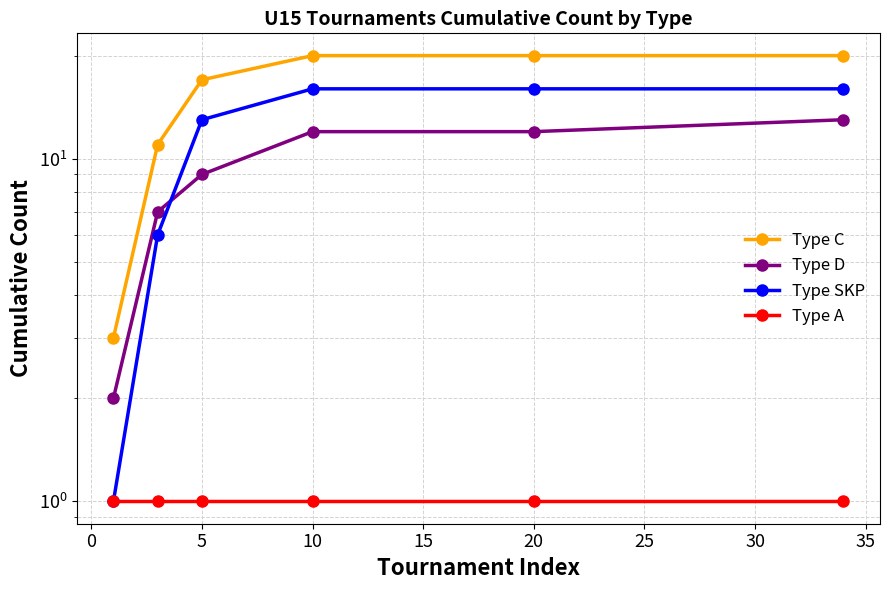

Rank the series by their maximum value, from highest to lowest.

Type C, Type SKP, Type D, Type A